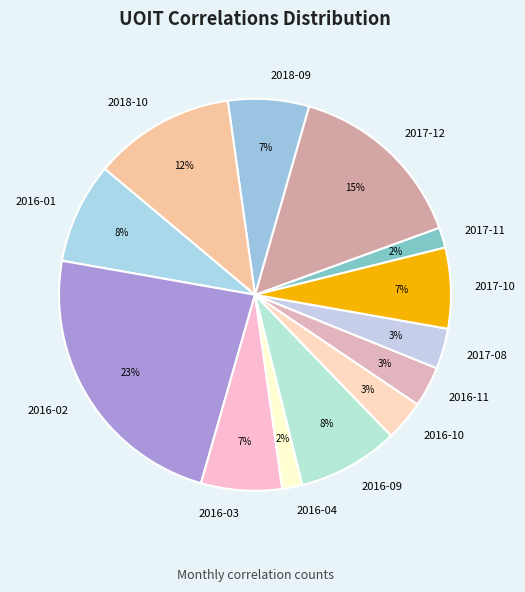

To the nearest percent, what is the average slice percentage?

8%